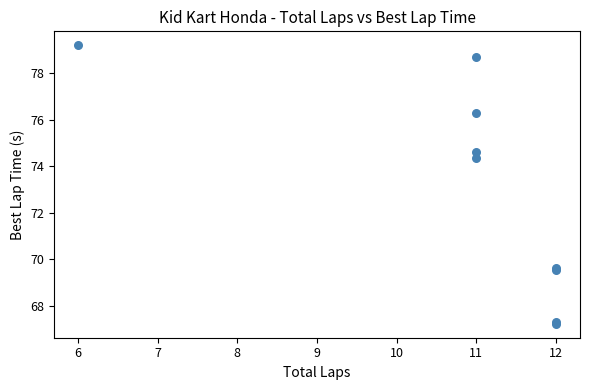

What Y value in the scatter plot is closest to 73?

74.4